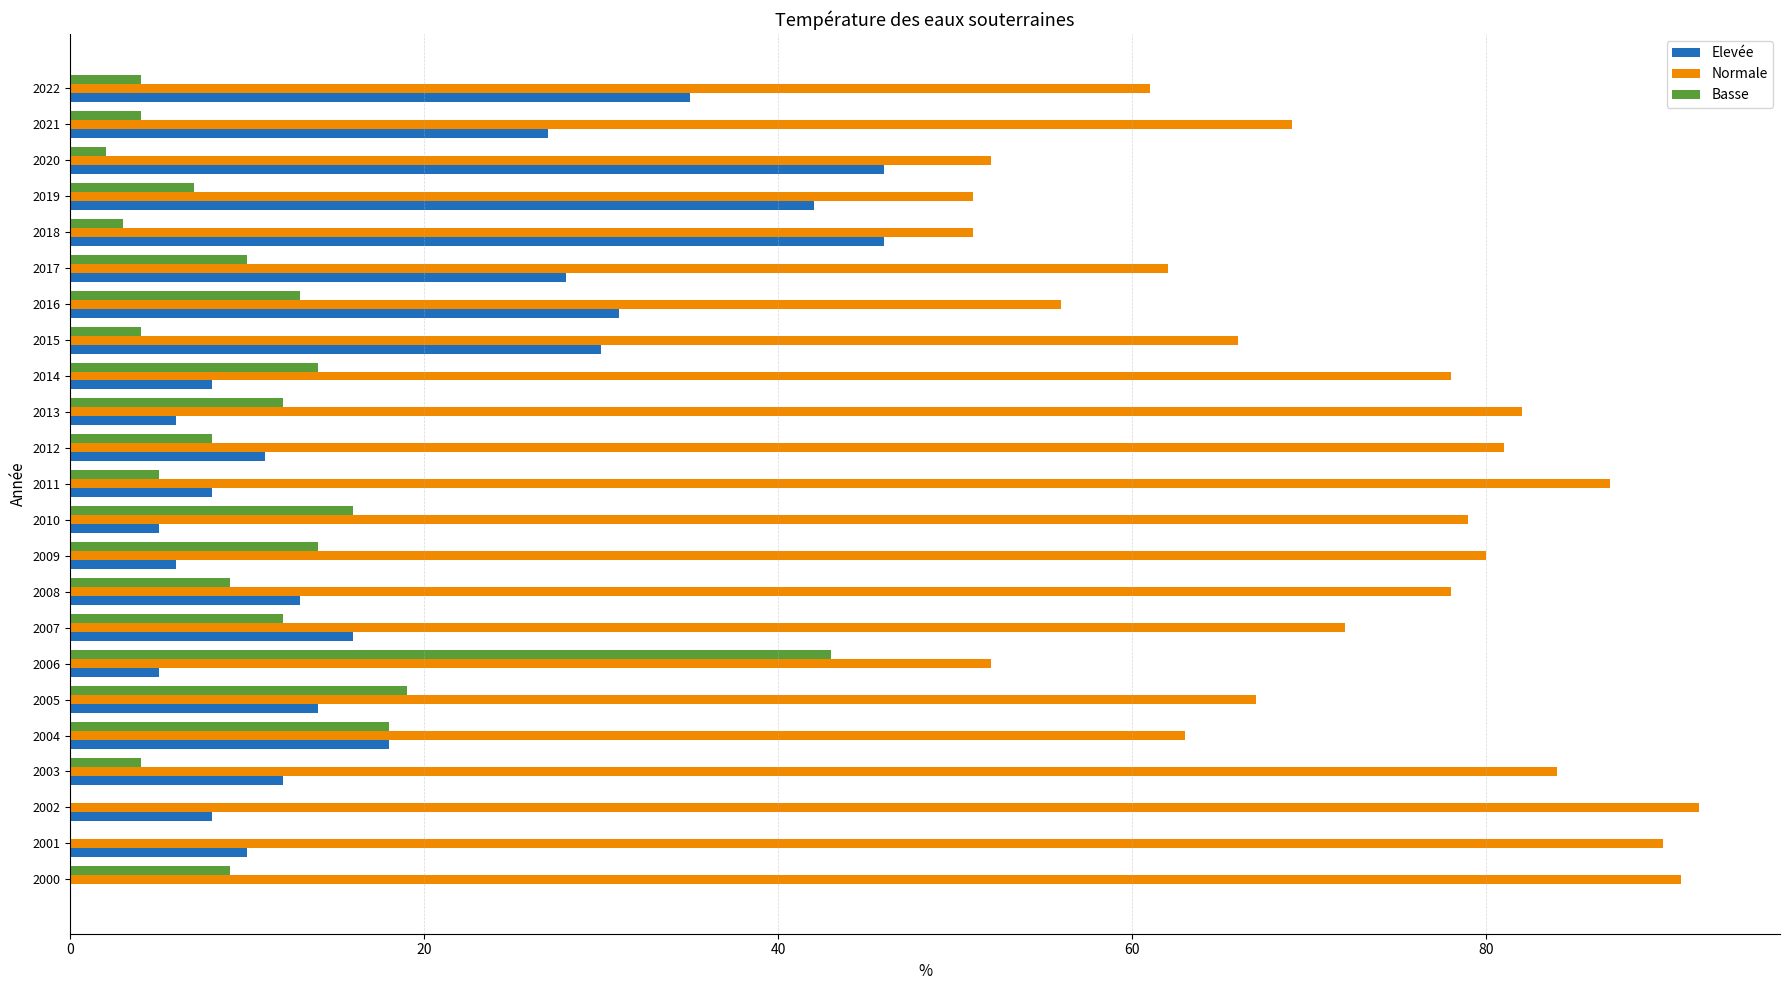

Is the value of Normale at 2006 greater than the value of Basse at 2015?

Yes